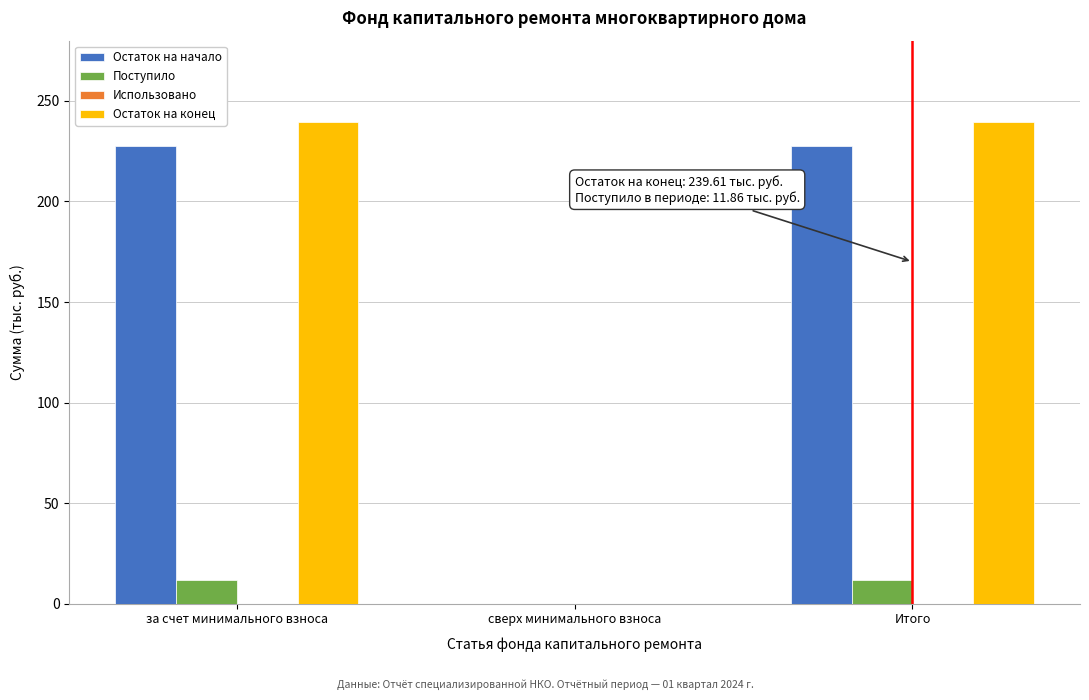

Reading left to right, transcribe all the data shown in this chart.

Остаток на начало: за счет минимального взноса=227.8	сверх минимального взноса=0.0	Итого=227.8
Поступило: за счет минимального взноса=11.9	сверх минимального взноса=0.0	Итого=11.9
Остаток на конец: за счет минимального взноса=239.6	сверх минимального взноса=0.0	Итого=239.6